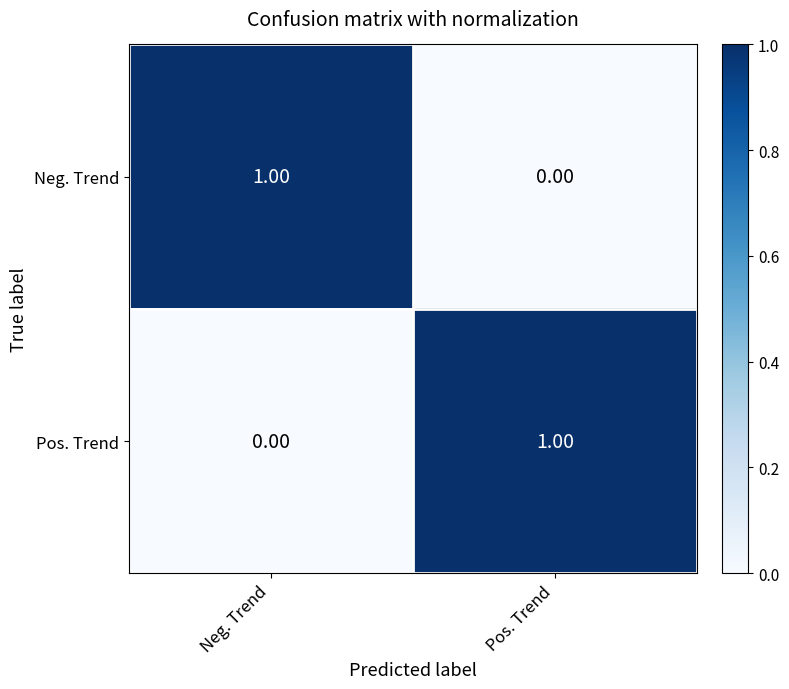

How many categories are shown in the chart?

2